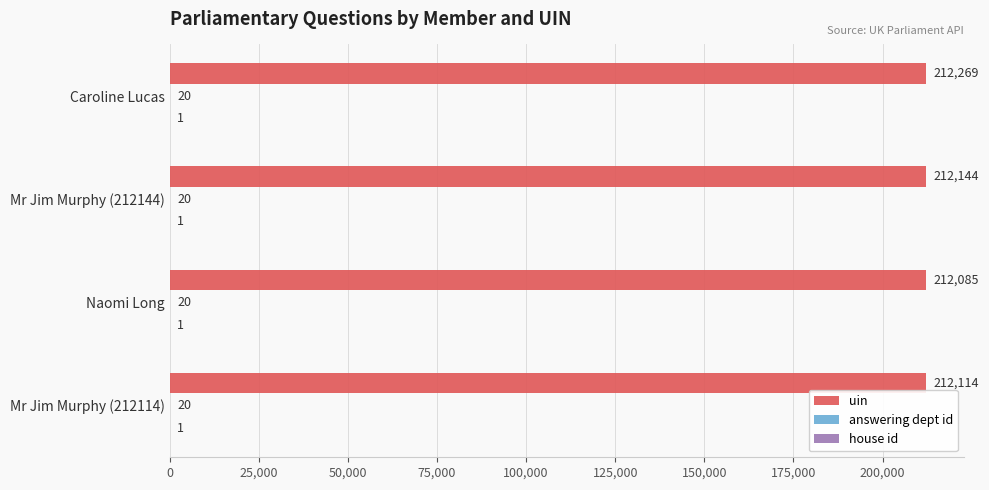

Which series changed the most between Caroline Lucas and Naomi Long?

uin